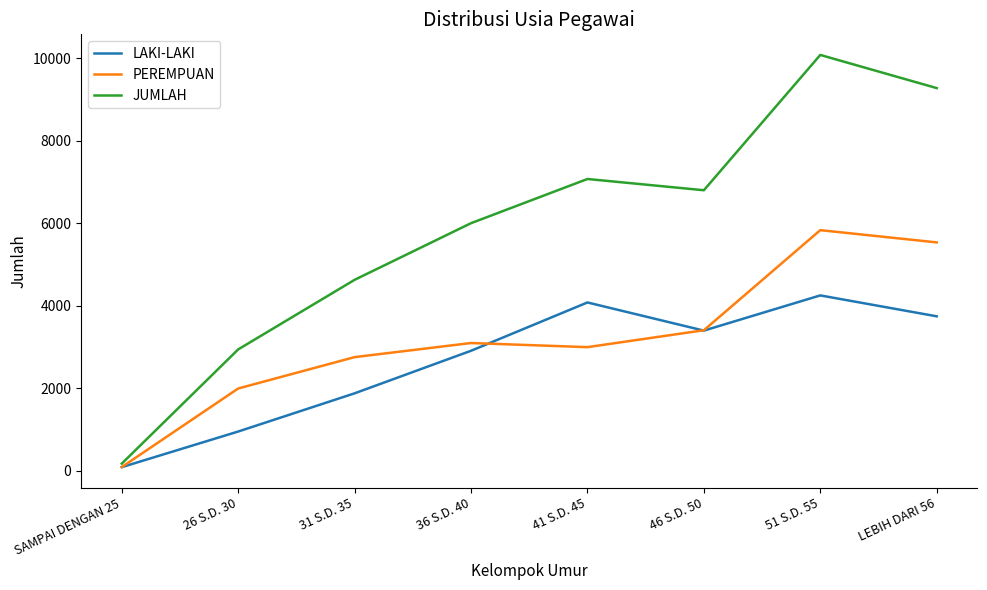

Rank the series by their maximum value, from highest to lowest.

JUMLAH, PEREMPUAN, LAKI-LAKI